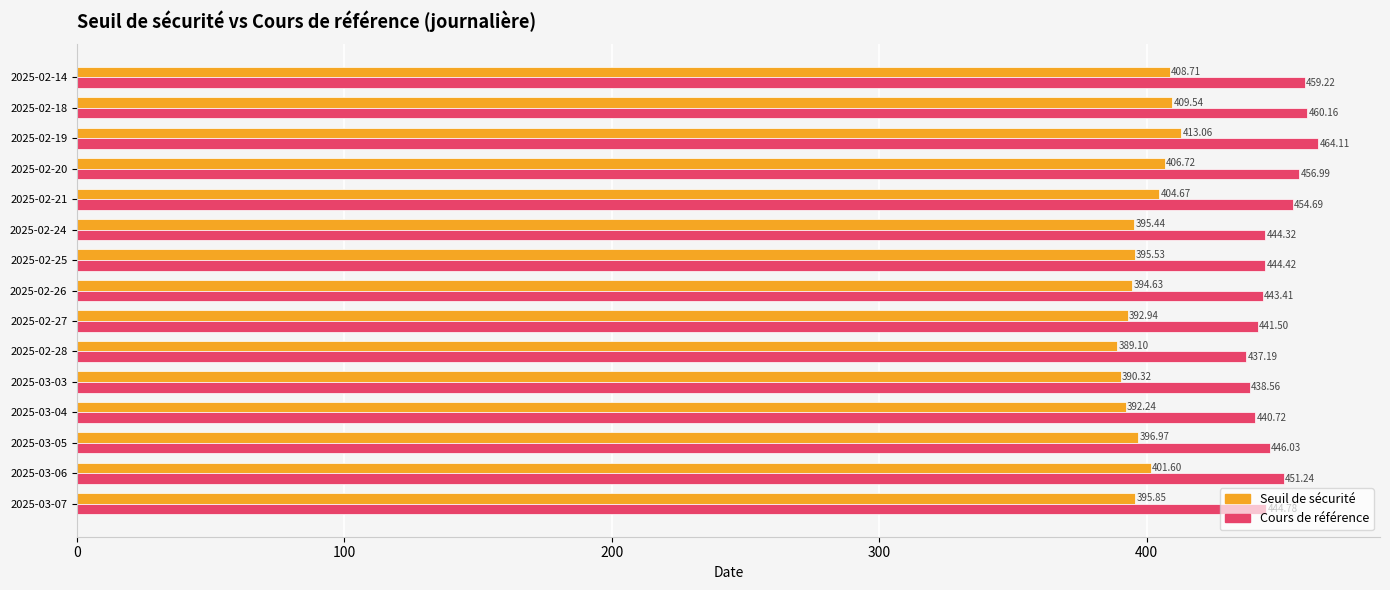

Between 2025-03-05 and 2025-02-27, which series saw the biggest shift?

Cours de référence